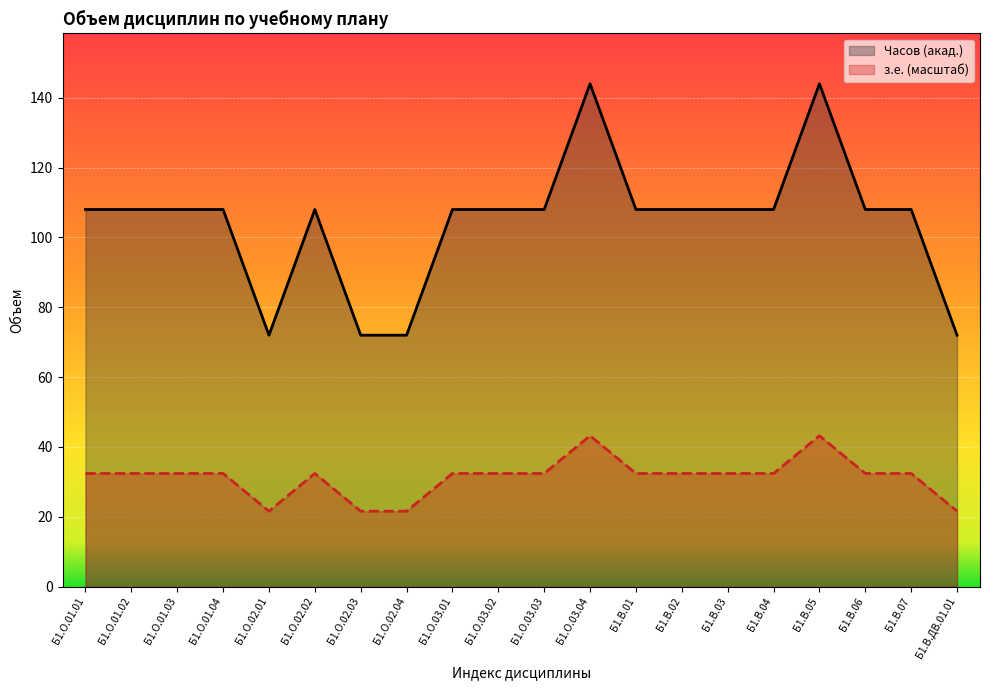

Where is the first local minimum for з.е. (масштаб)?

Б1.О.02.01